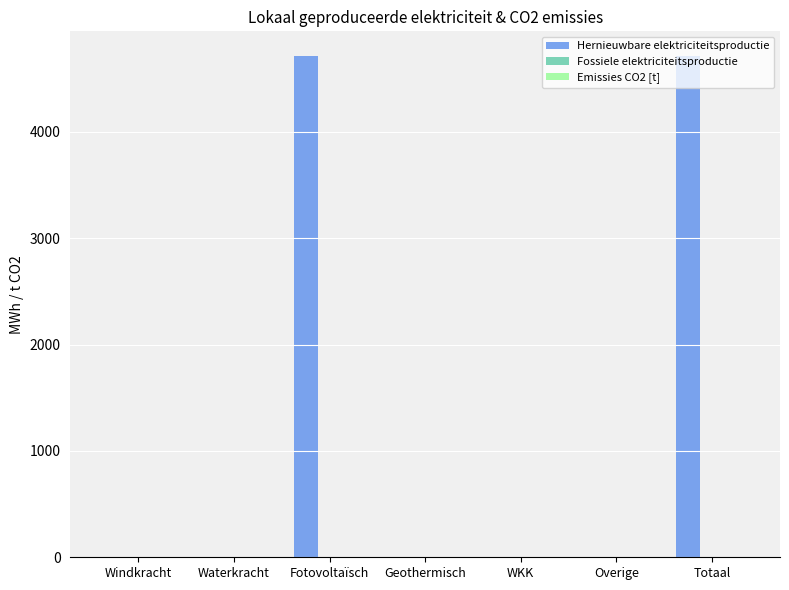

Is it true that the value at Overige is 0.0?

True